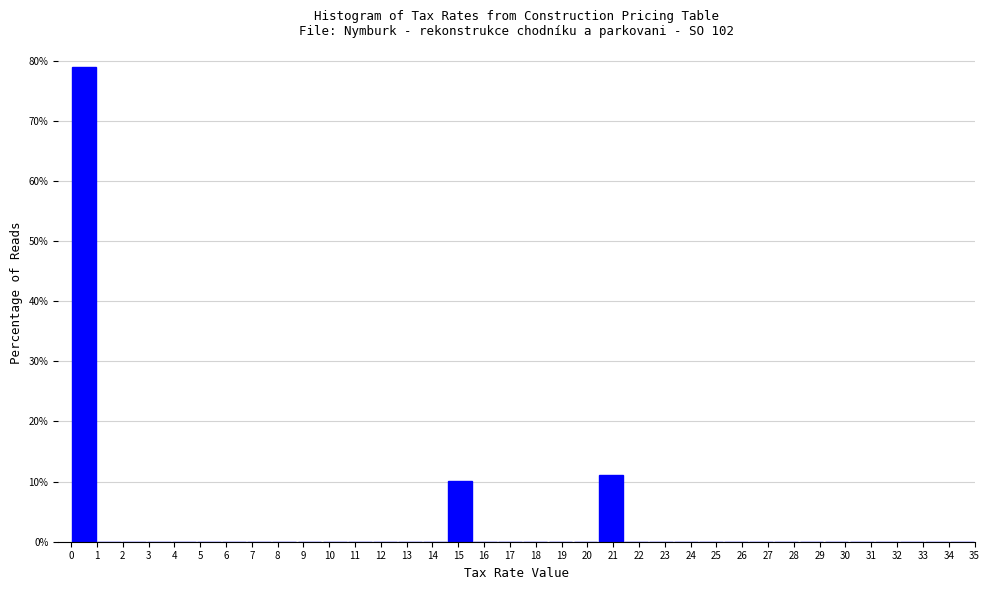

Which range on the x-axis has the tallest bar?

0.0 to 1.0